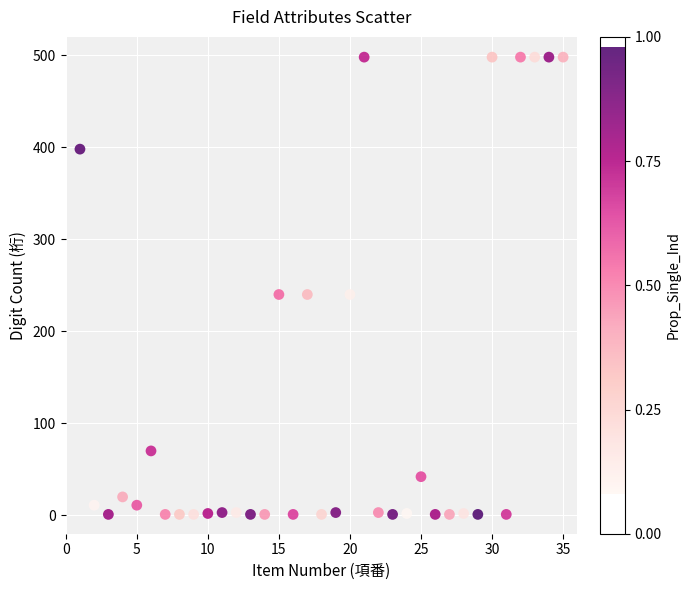

What is the range of X values (max minus min)?

34